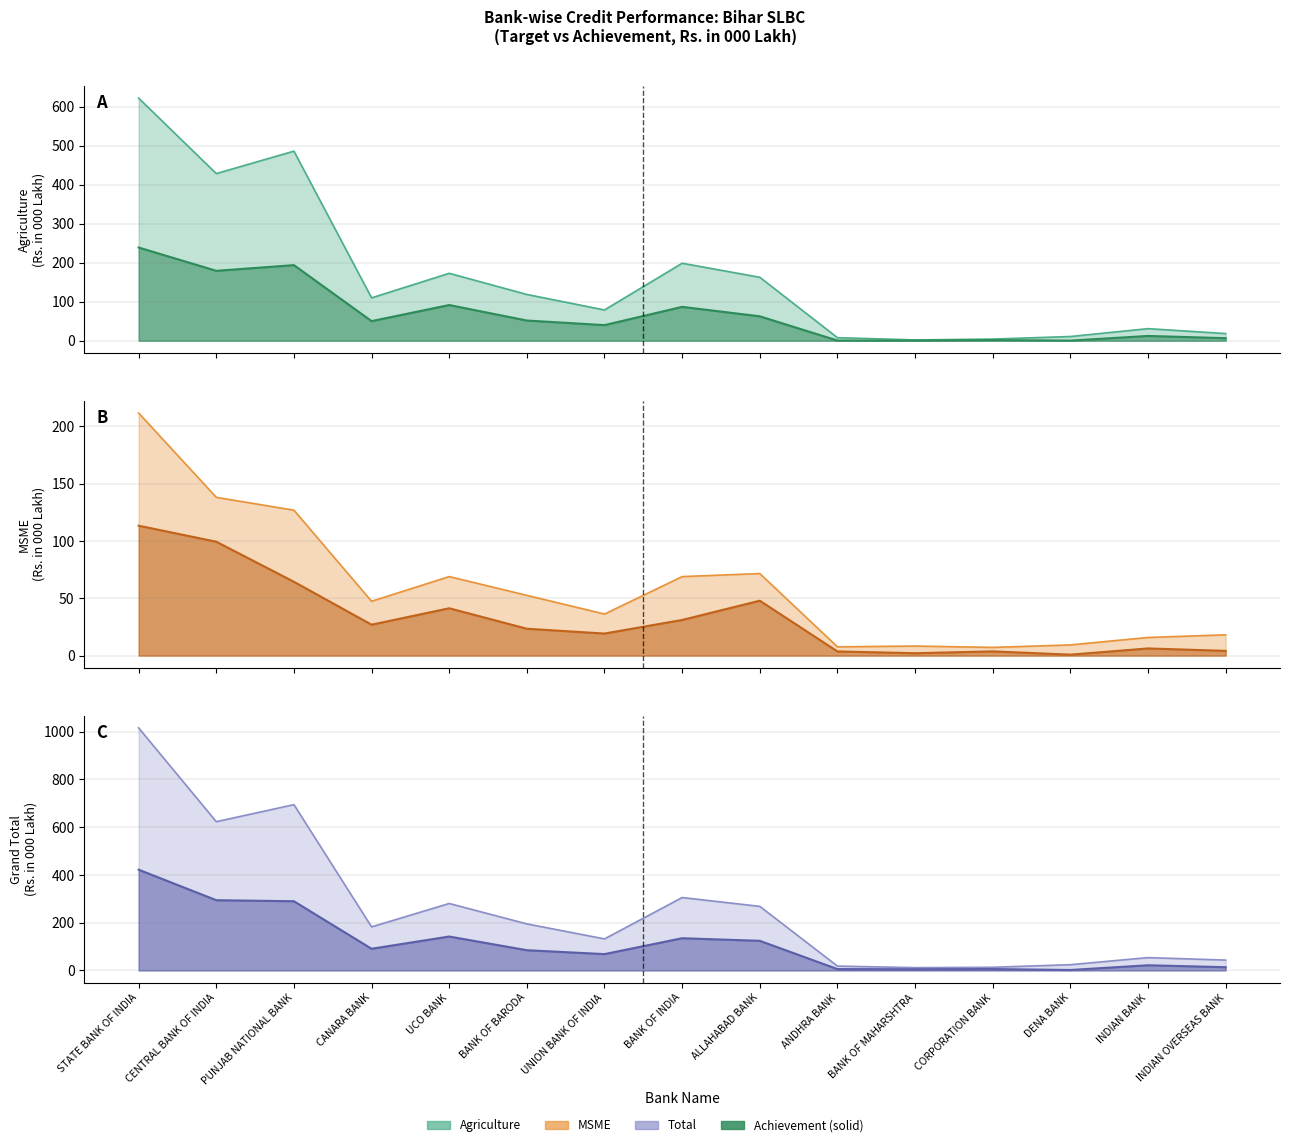

Which series has the largest range (max minus min)?

Total Target